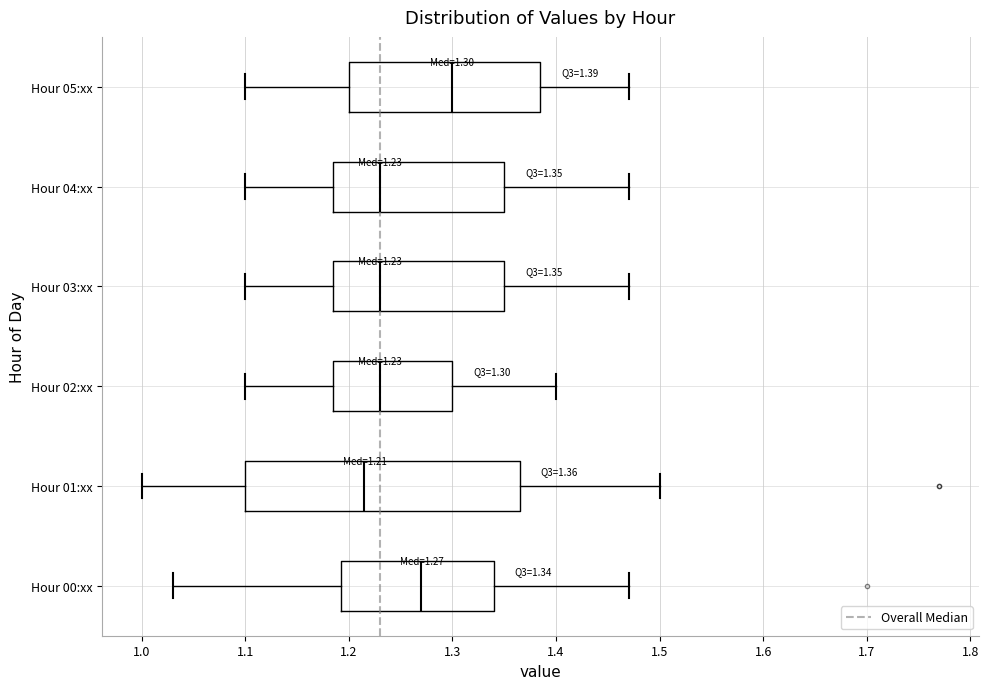

Which box has the furthest to the left median line?

Hour 01:xx